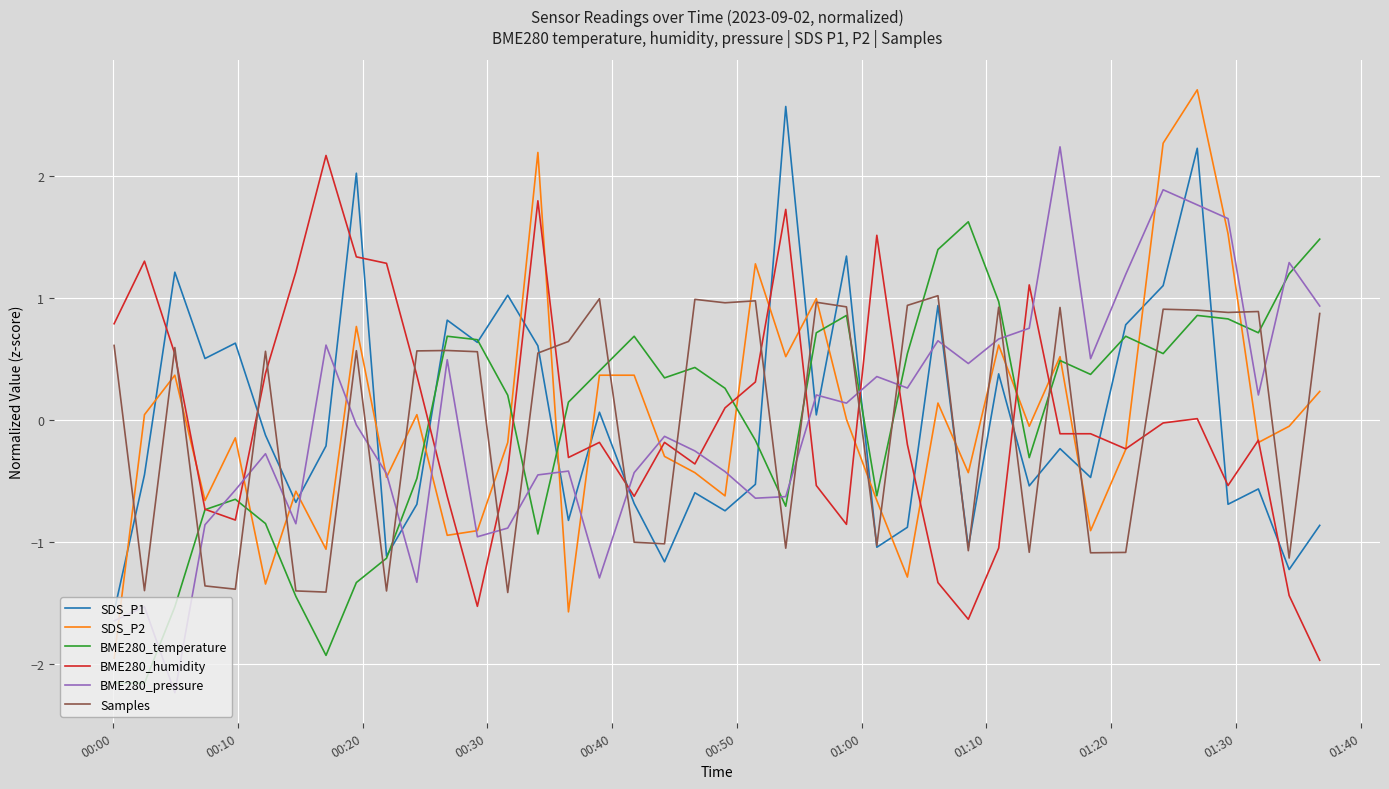

How many lines are shown in the chart?

6